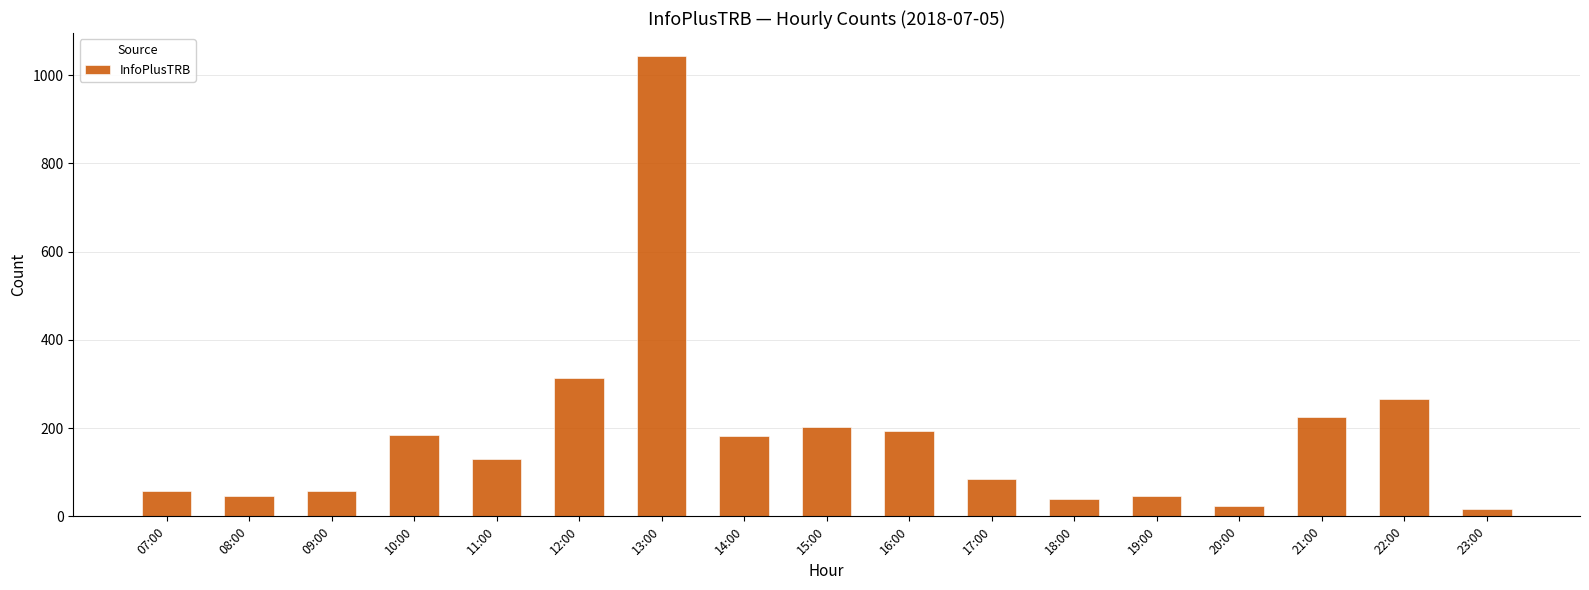

At which label is the value closest to 530?

12:00